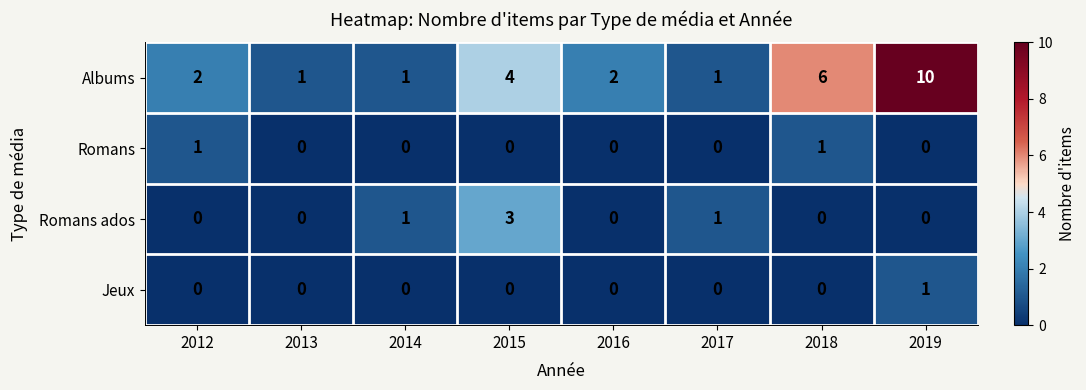

At how many categories does at least one series exceed 3?

3